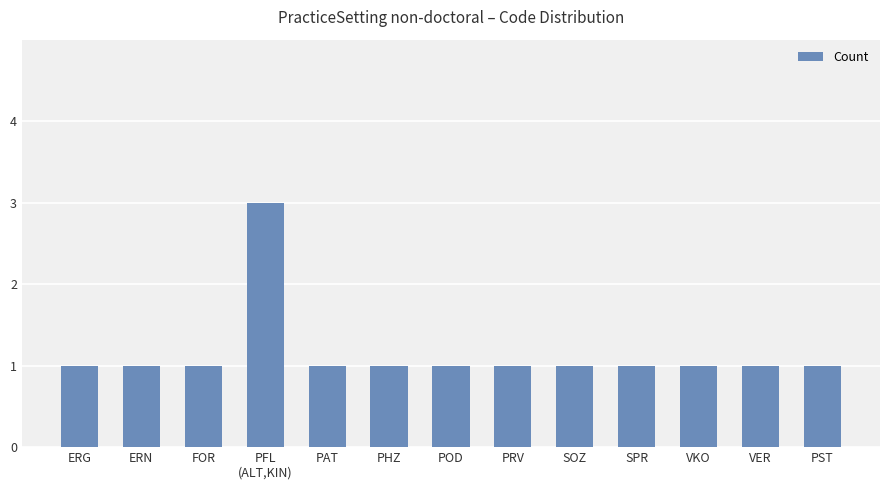

What is the sum of all values?

15